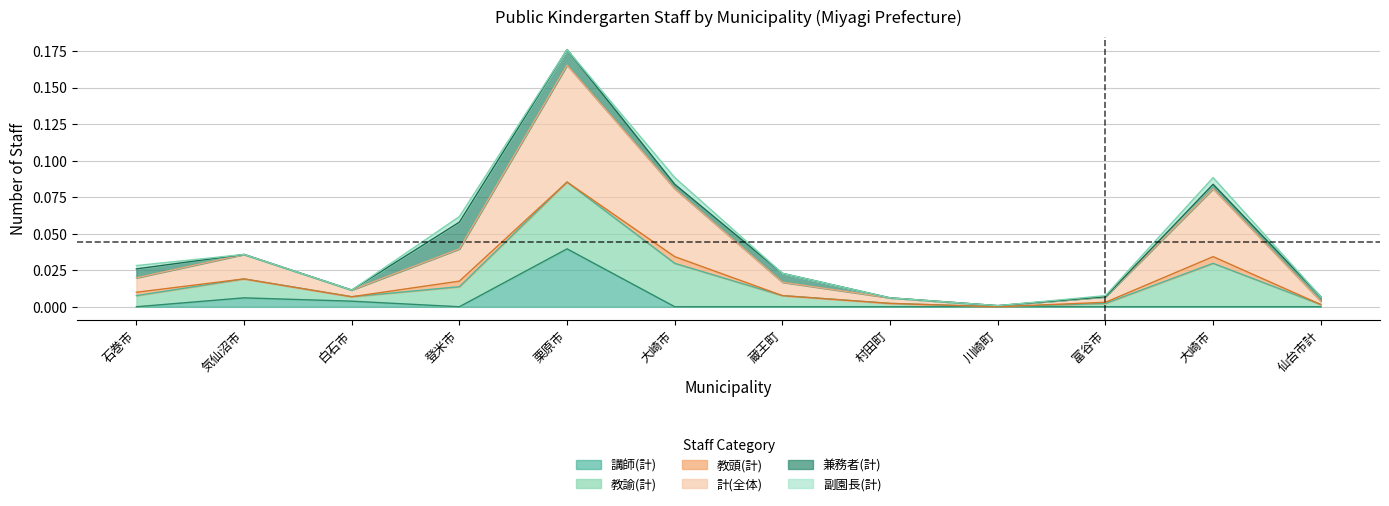

Does the chart display data point markers on the line(s)?

No